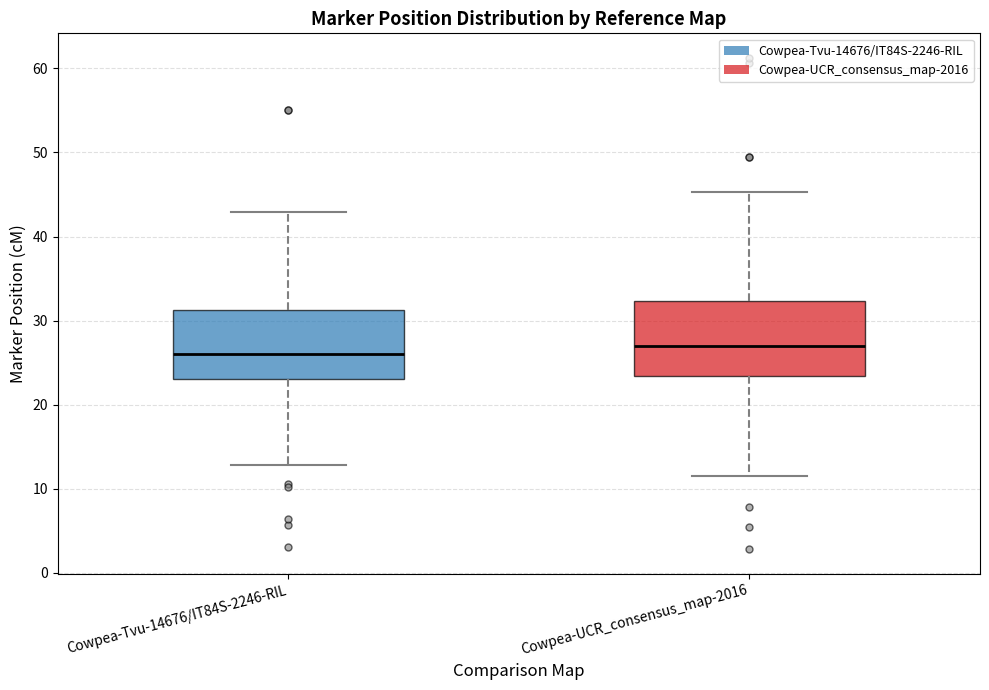

Reading left to right, transcribe this box plot: for each box, give where its median line is, the range the box spans, and where its two whiskers end, as read against the y-axis. The values are not printed on the chart, so give them approximately, as read against the axis.

Cowpea-Tvu-14676/IT84S-2246-RIL: median 26, box 23 to 31, whiskers 13 to 43
Cowpea-UCR_consensus_map-2016: median 27, box 23 to 32, whiskers 11 to 45